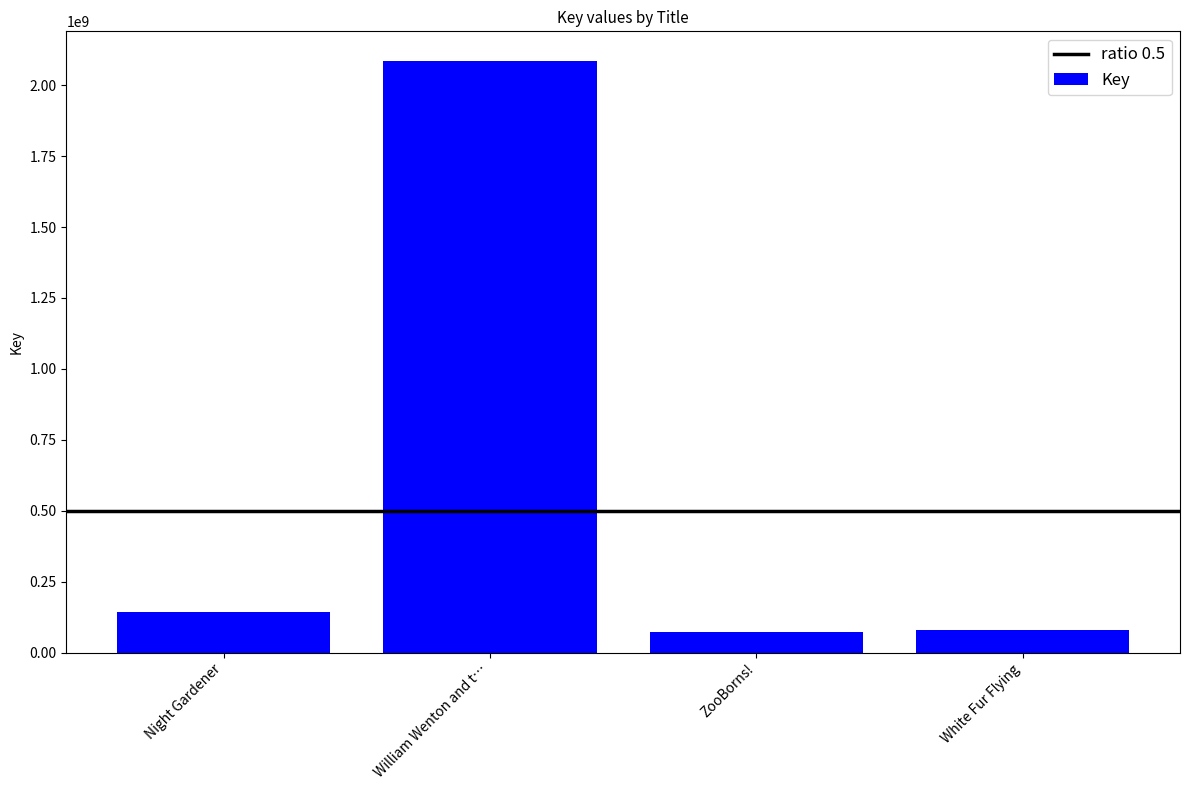

Where is the data nearest to the value 1079578427?

Night Gardener